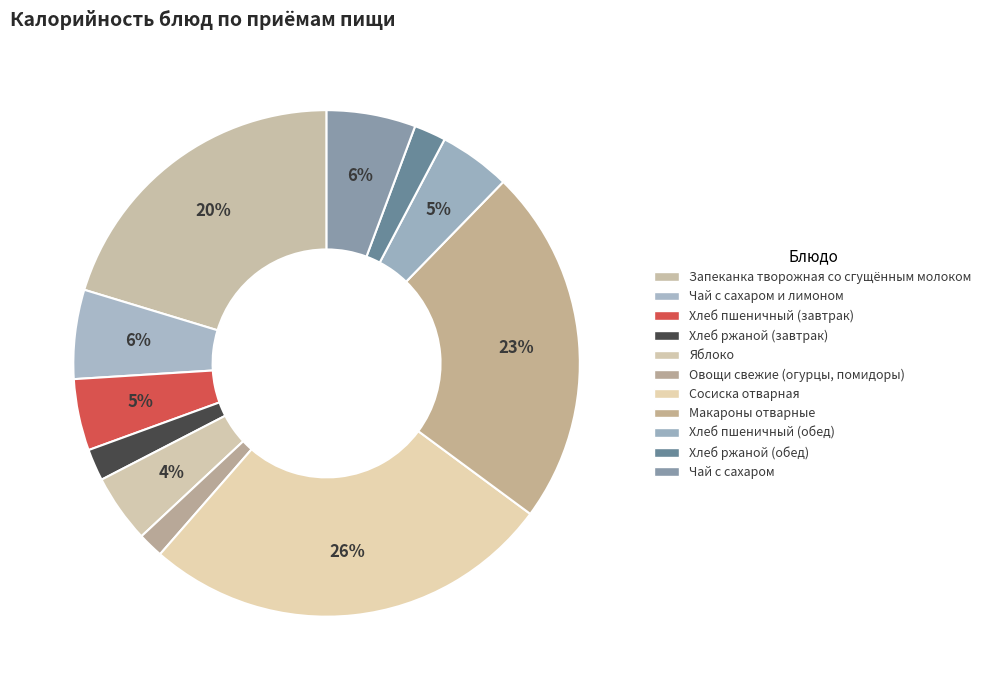

How many slices are in this pie chart?

11